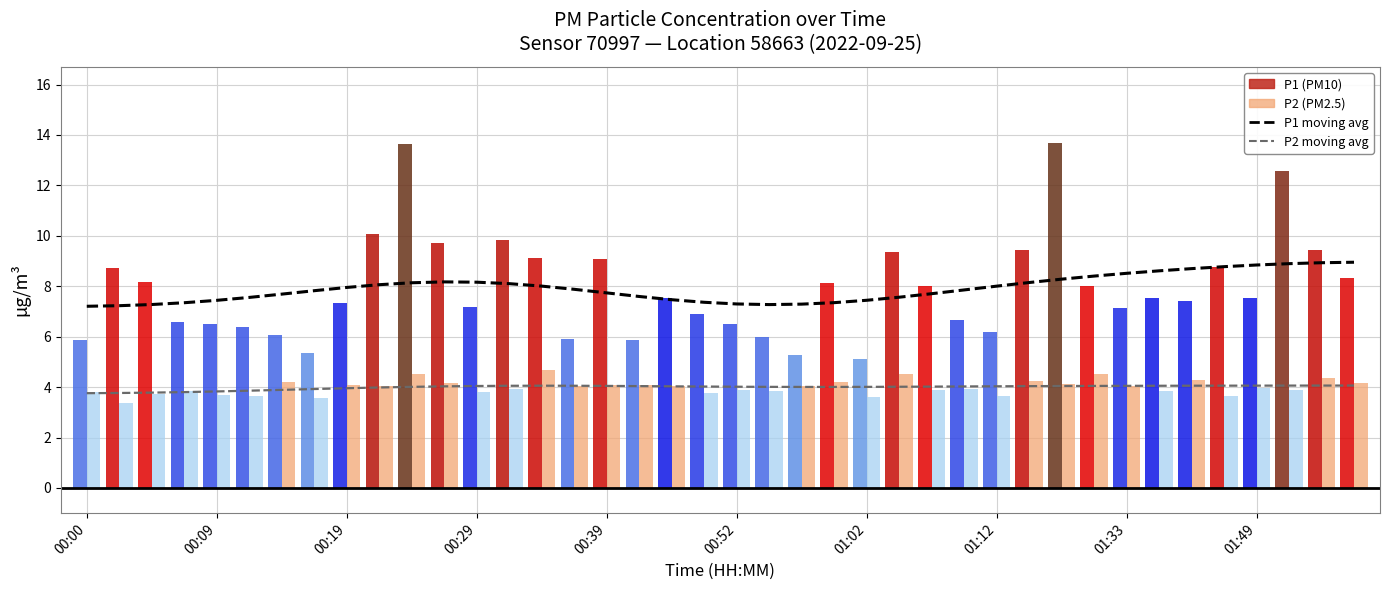

What is the average value of the P2 moving average series?

4.0